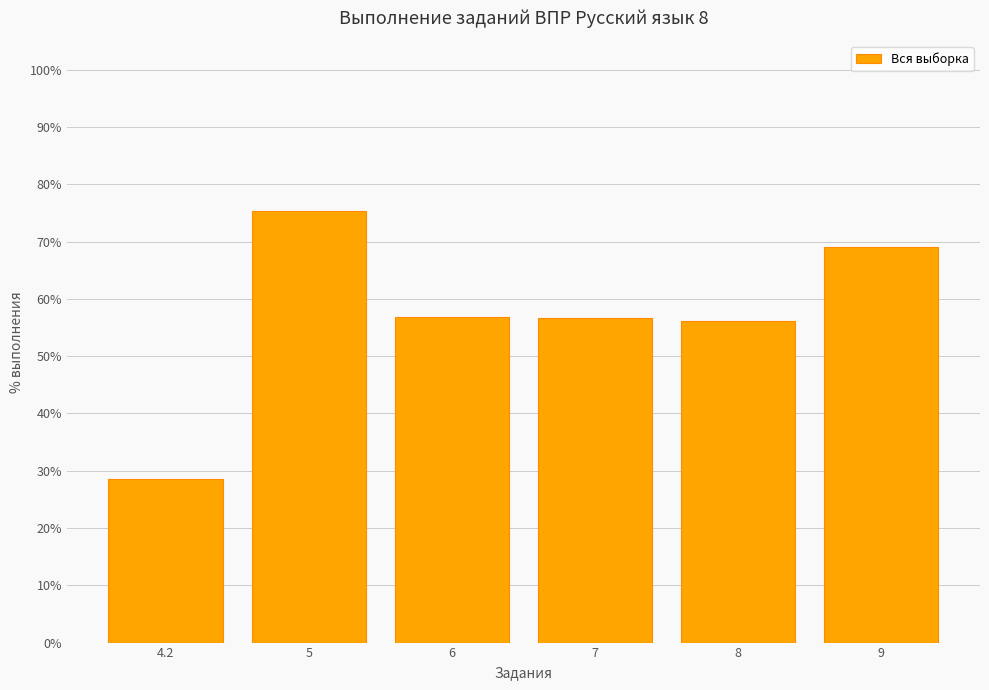

What is the smallest value displayed?

28.6